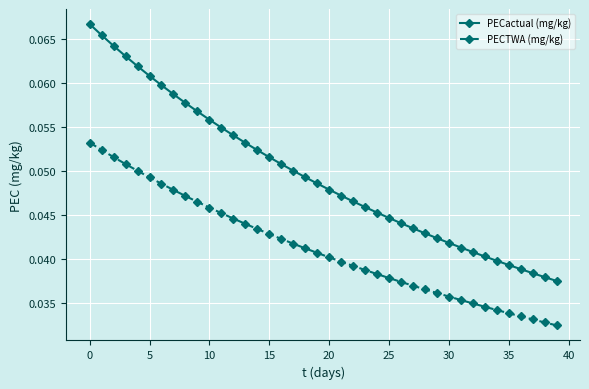

Which series has the widest spread of values?

PECactual (mg/kg)